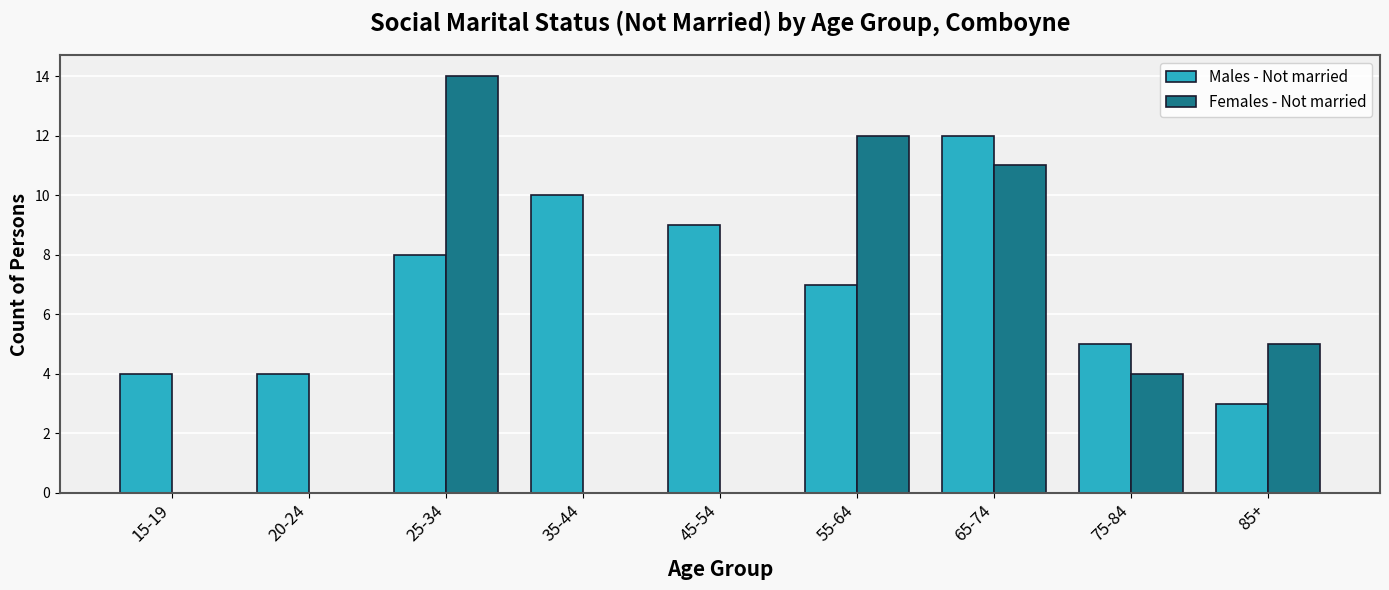

What is the total value across all series at 25-34?

22